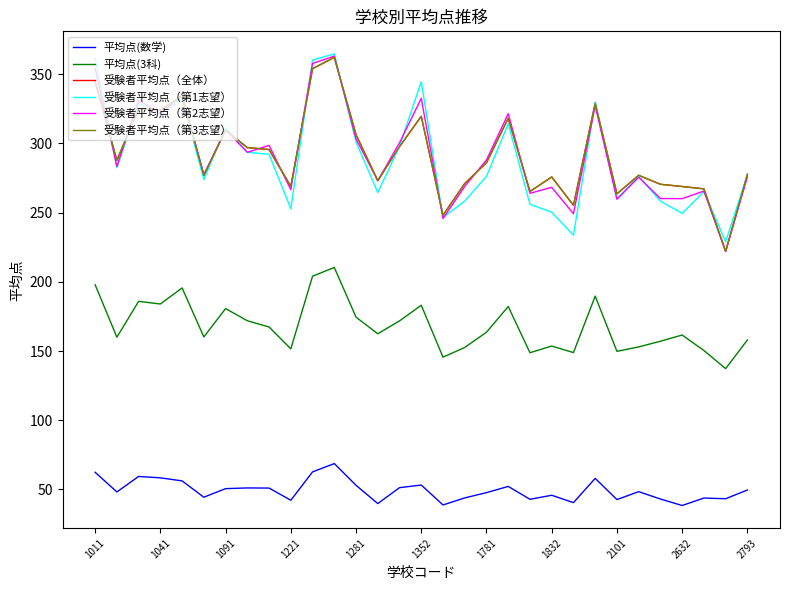

How many lines are shown in the chart?

6